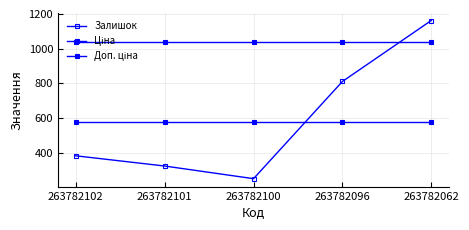

List the series in order of their peak value, lowest first.

Ціна, Доп. ціна, Залишок